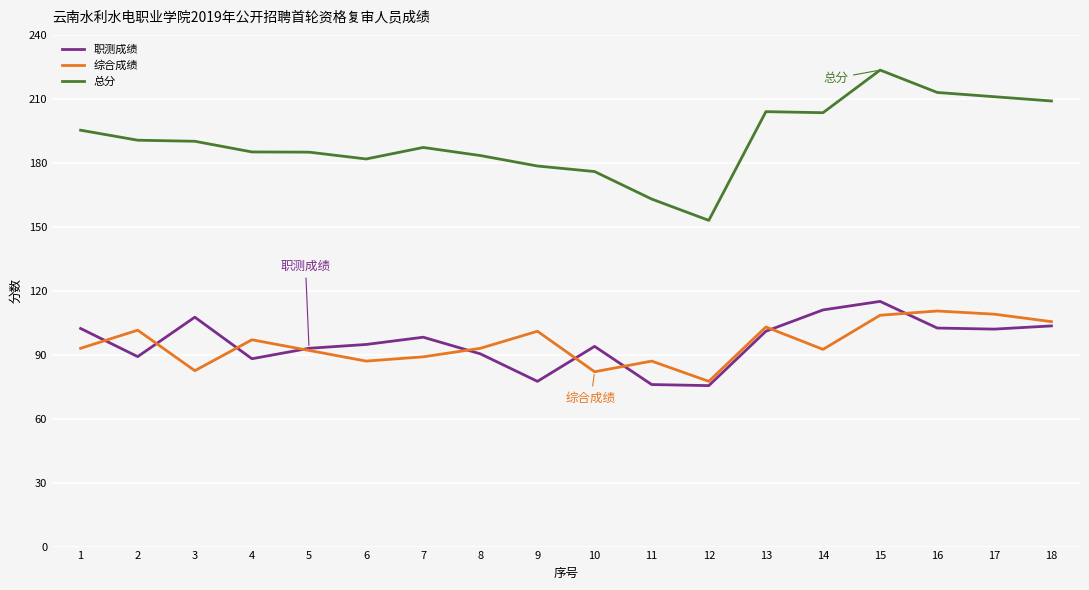

What is the lowest value of the 综合成绩 series?

77.5